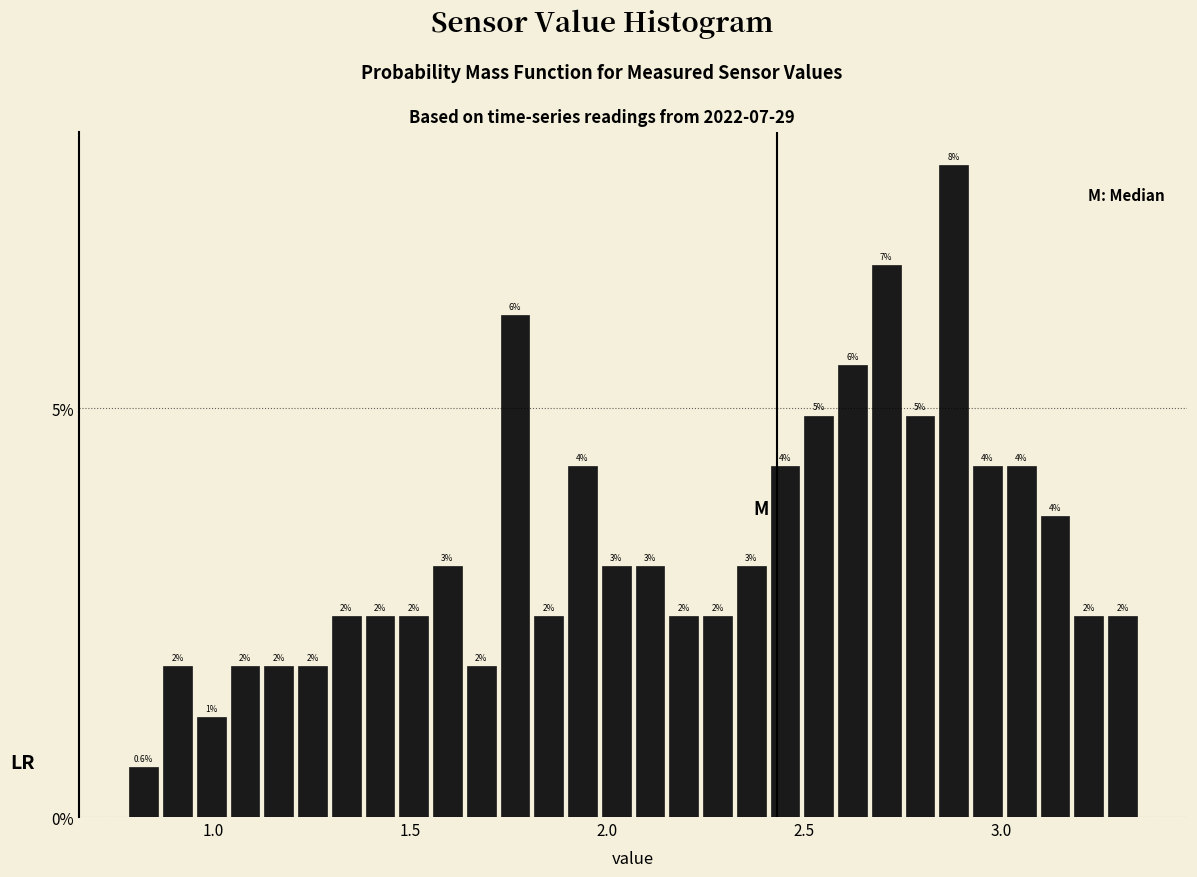

Around what value on the x-axis is the tallest bar? Give the approximate position of its centre, as read against the axis.

2.90